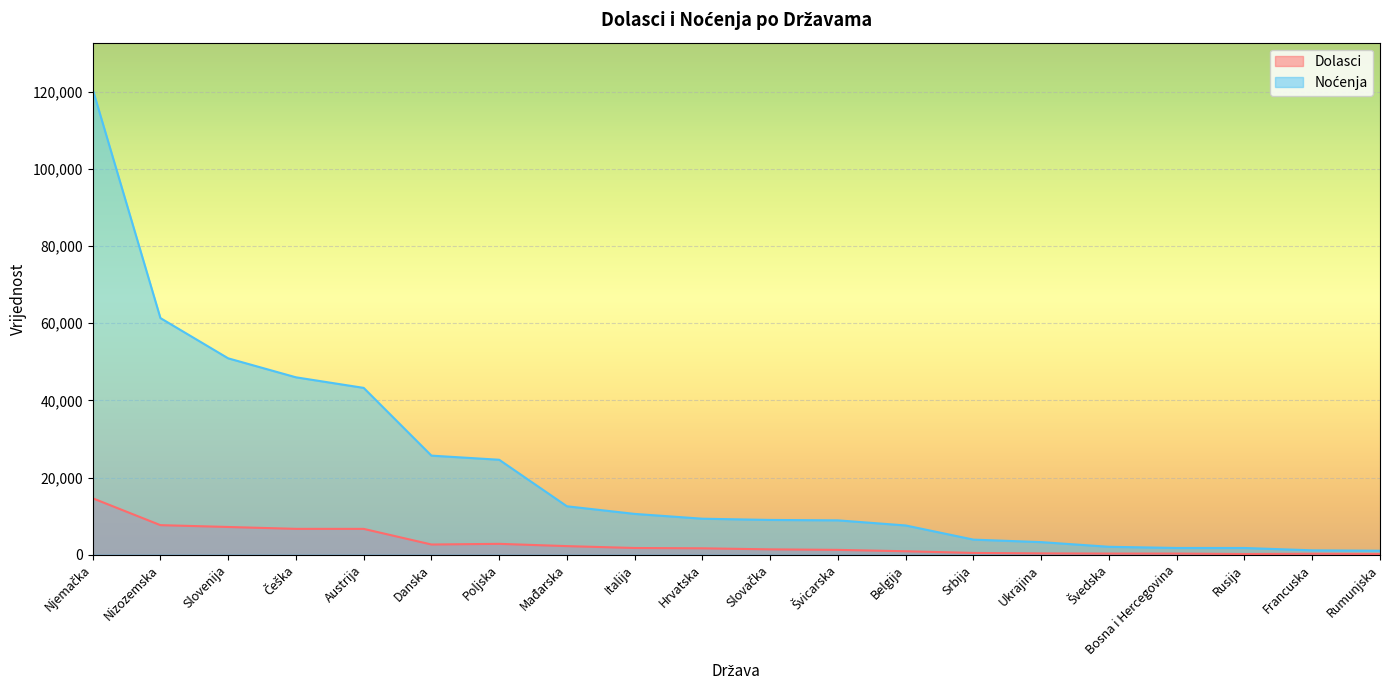

Where is Noćenja nearest to the value 60857?

Nizozemska